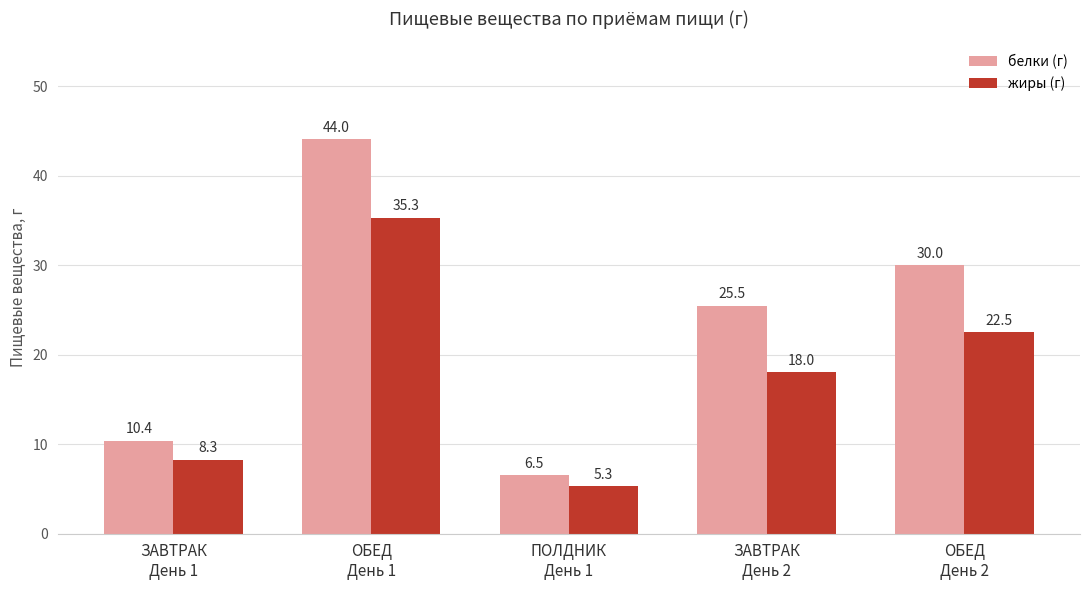

Which series has the largest range (max minus min)?

белки (г)